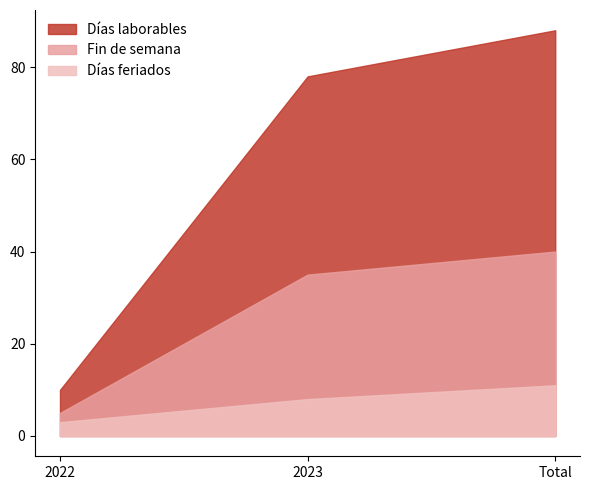

How many values in the Días feriados series exceed 8?

1